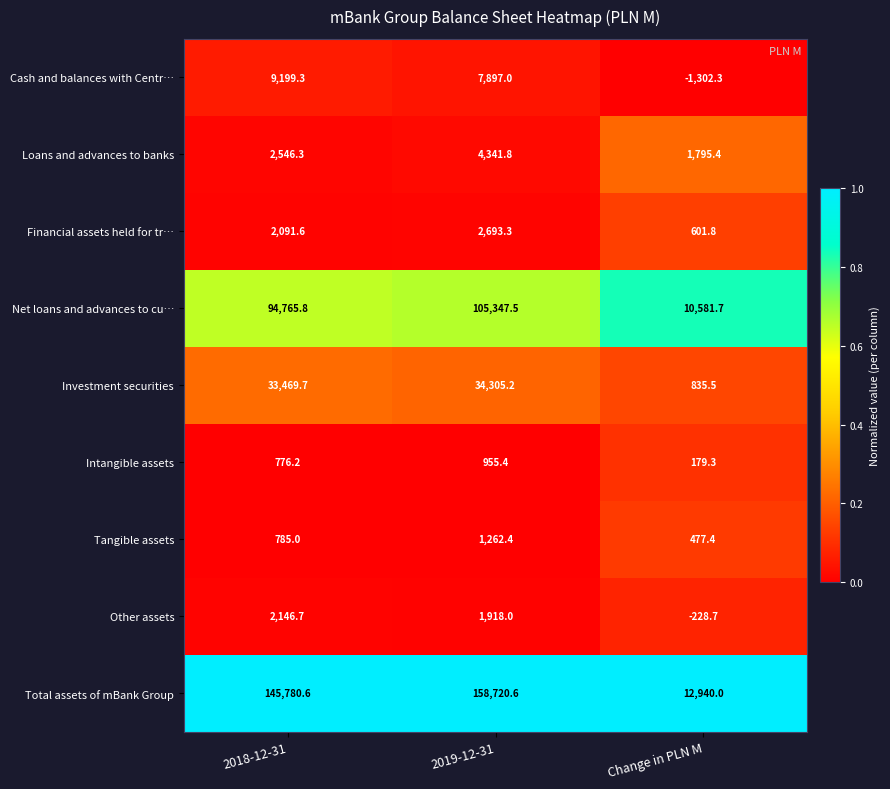

Is it true that Other assets equals -363.9 at Change in PLN M?

False